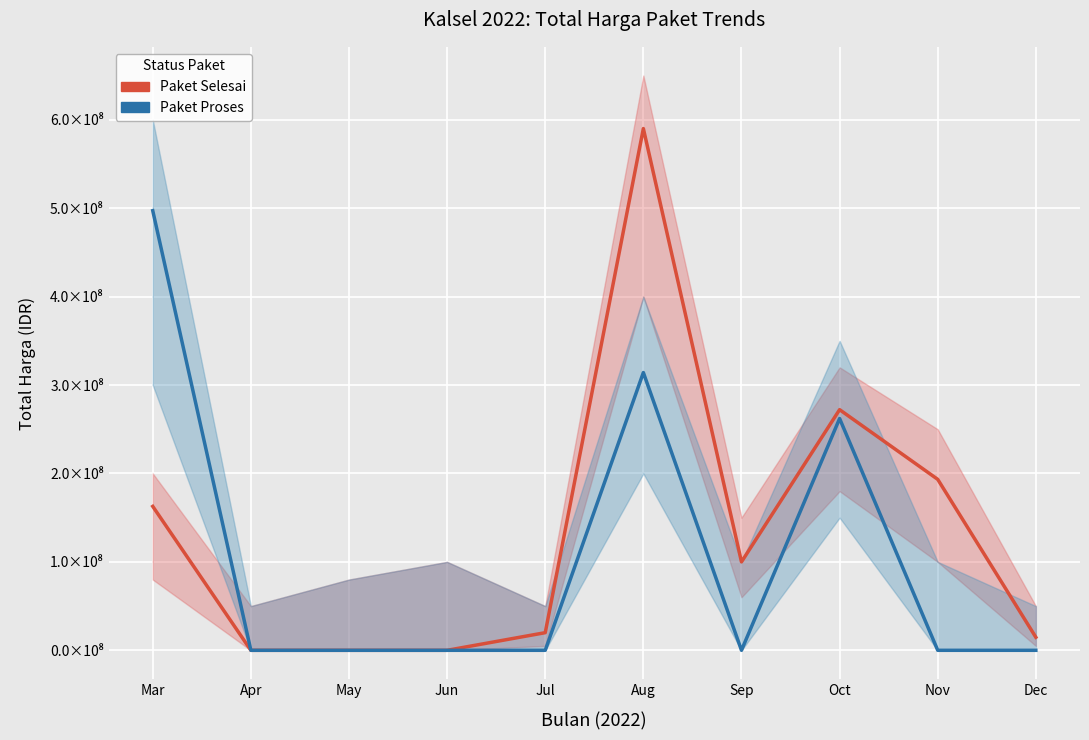

How many values in the Paket Selesai series exceed 100000000?

4